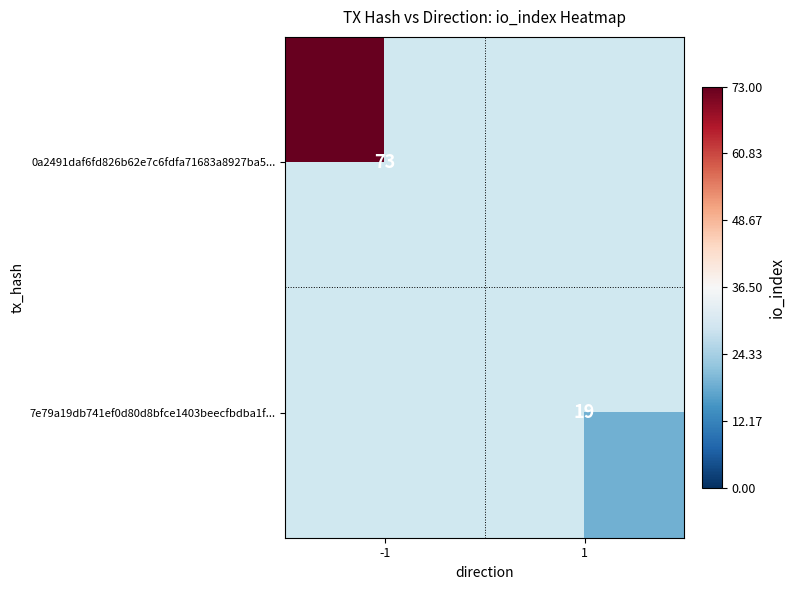

Which has a higher value, 1 or -1?

-1